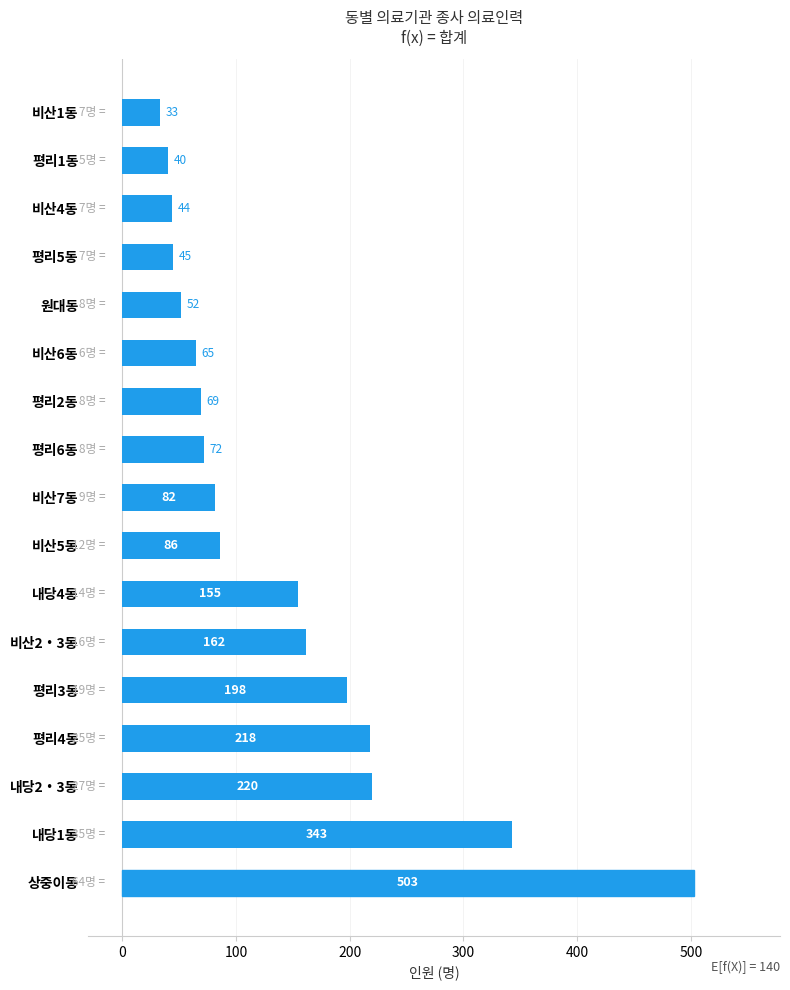

List the labels in order of value, smallest first.

비산1동, 평리1동, 비산4동, 평리5동, 원대동, 비산6동, 평리2동, 평리6동, 비산7동, 비산5동, 내당4동, 비산2‧3동, 평리3동, 평리4동, 내당2‧3동, 내당1동, 상중이동